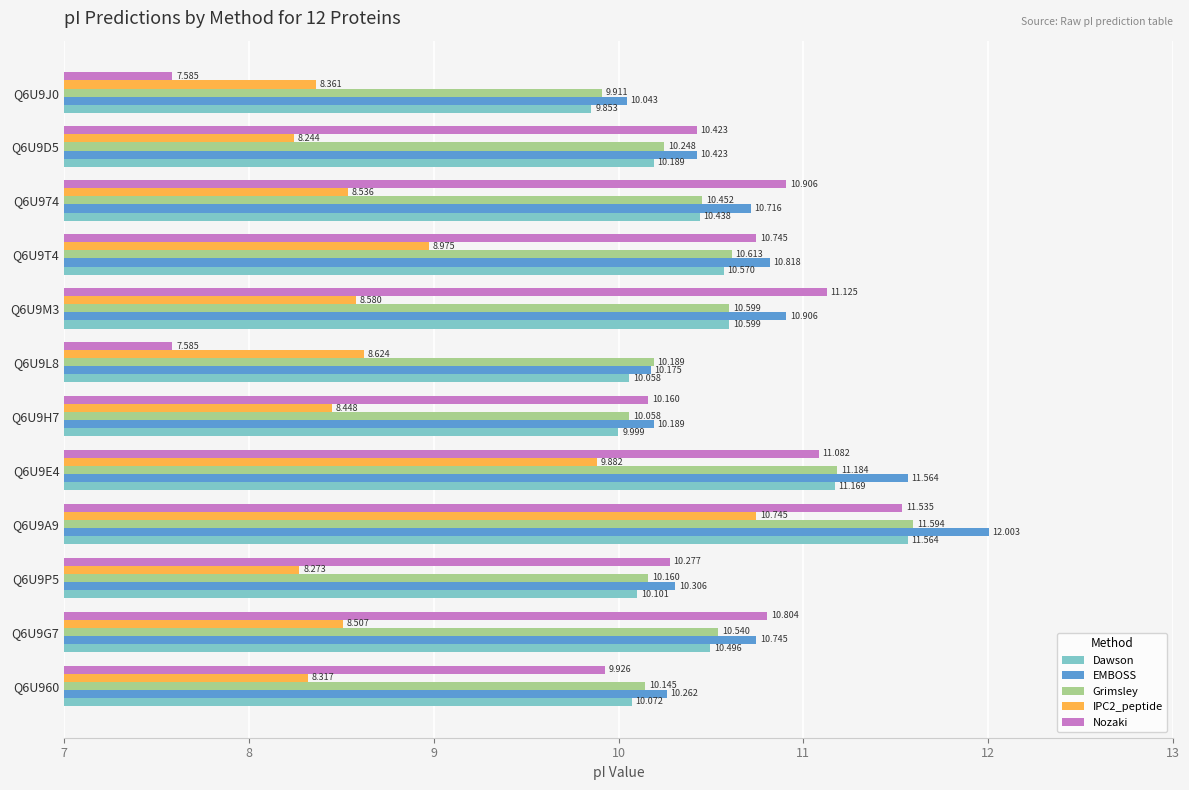

Is the value of IPC2_peptide at Q6U9E4 greater than the value of EMBOSS at Q6U9H7?

No